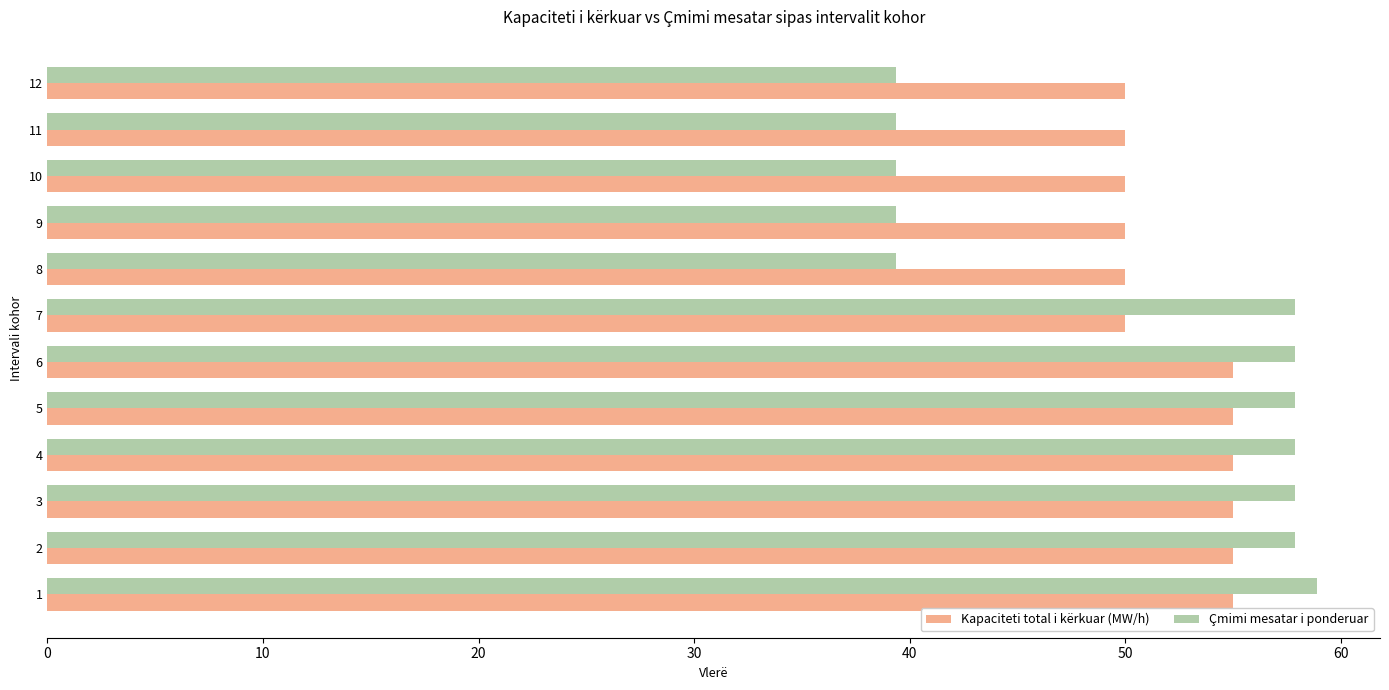

The Kapaciteti total i kërkuar (MW/h) series shows 55.0 at 2. True or false?

True